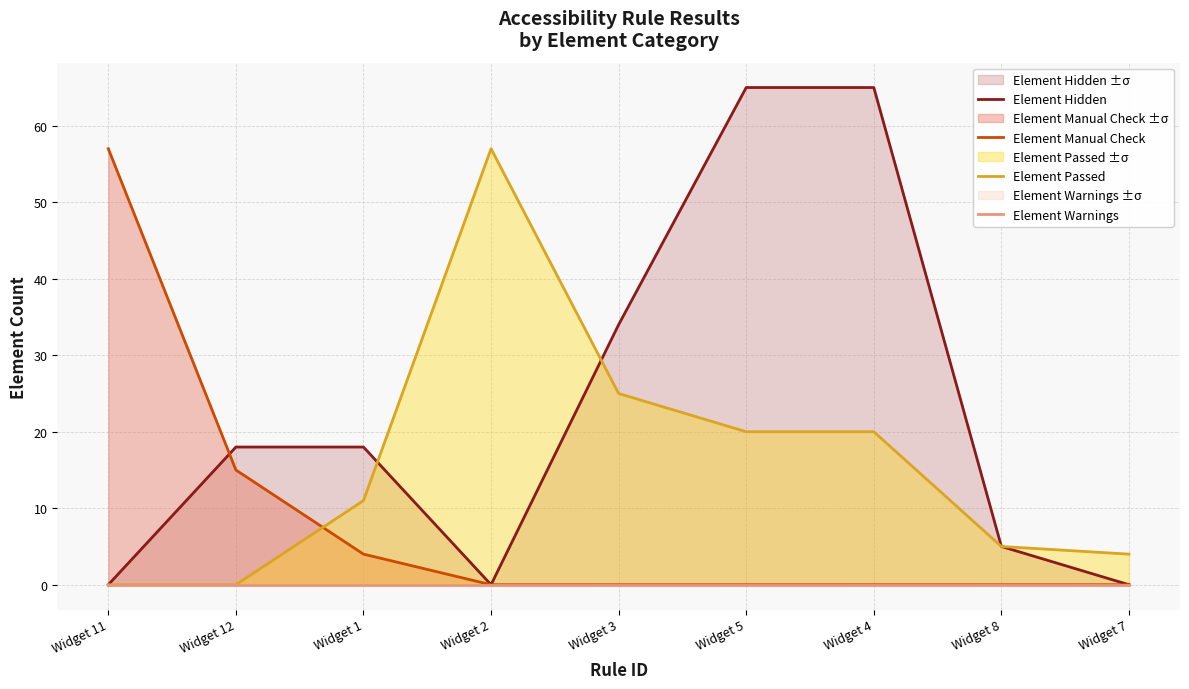

Rank the series by their maximum value, from lowest to highest.

Element Warnings, Element Manual Check, Element Passed, Element Hidden